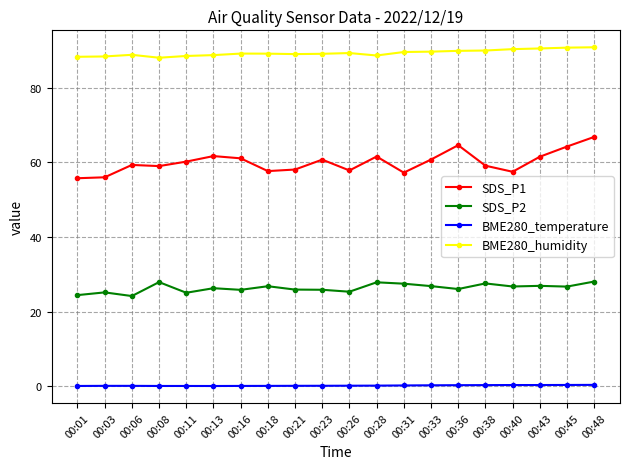

The SDS_P1 series shows 90.4 at 00:26. True or false?

False